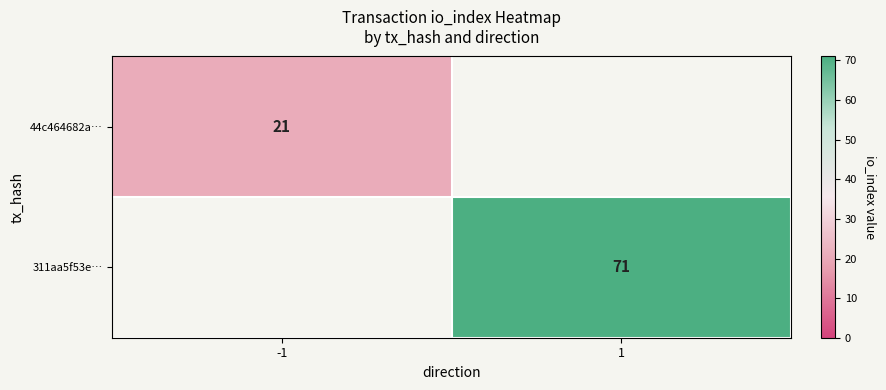

At which label does 311aa5f53e… reach its peak?

1